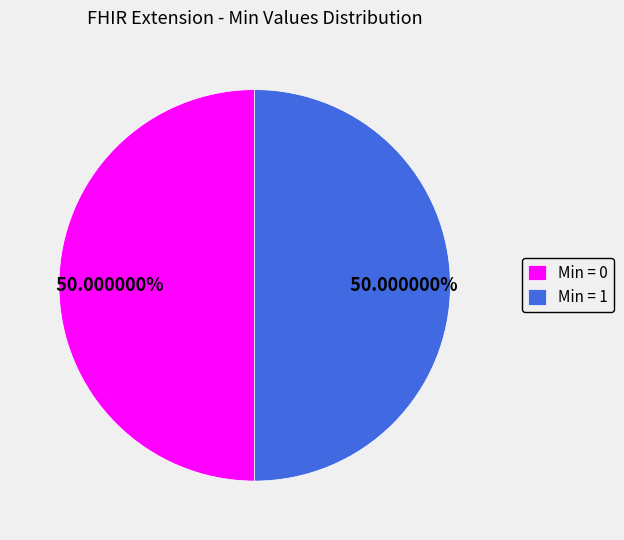

Combined, do Min = 1 and Min = 0 account for over 50%?

Yes